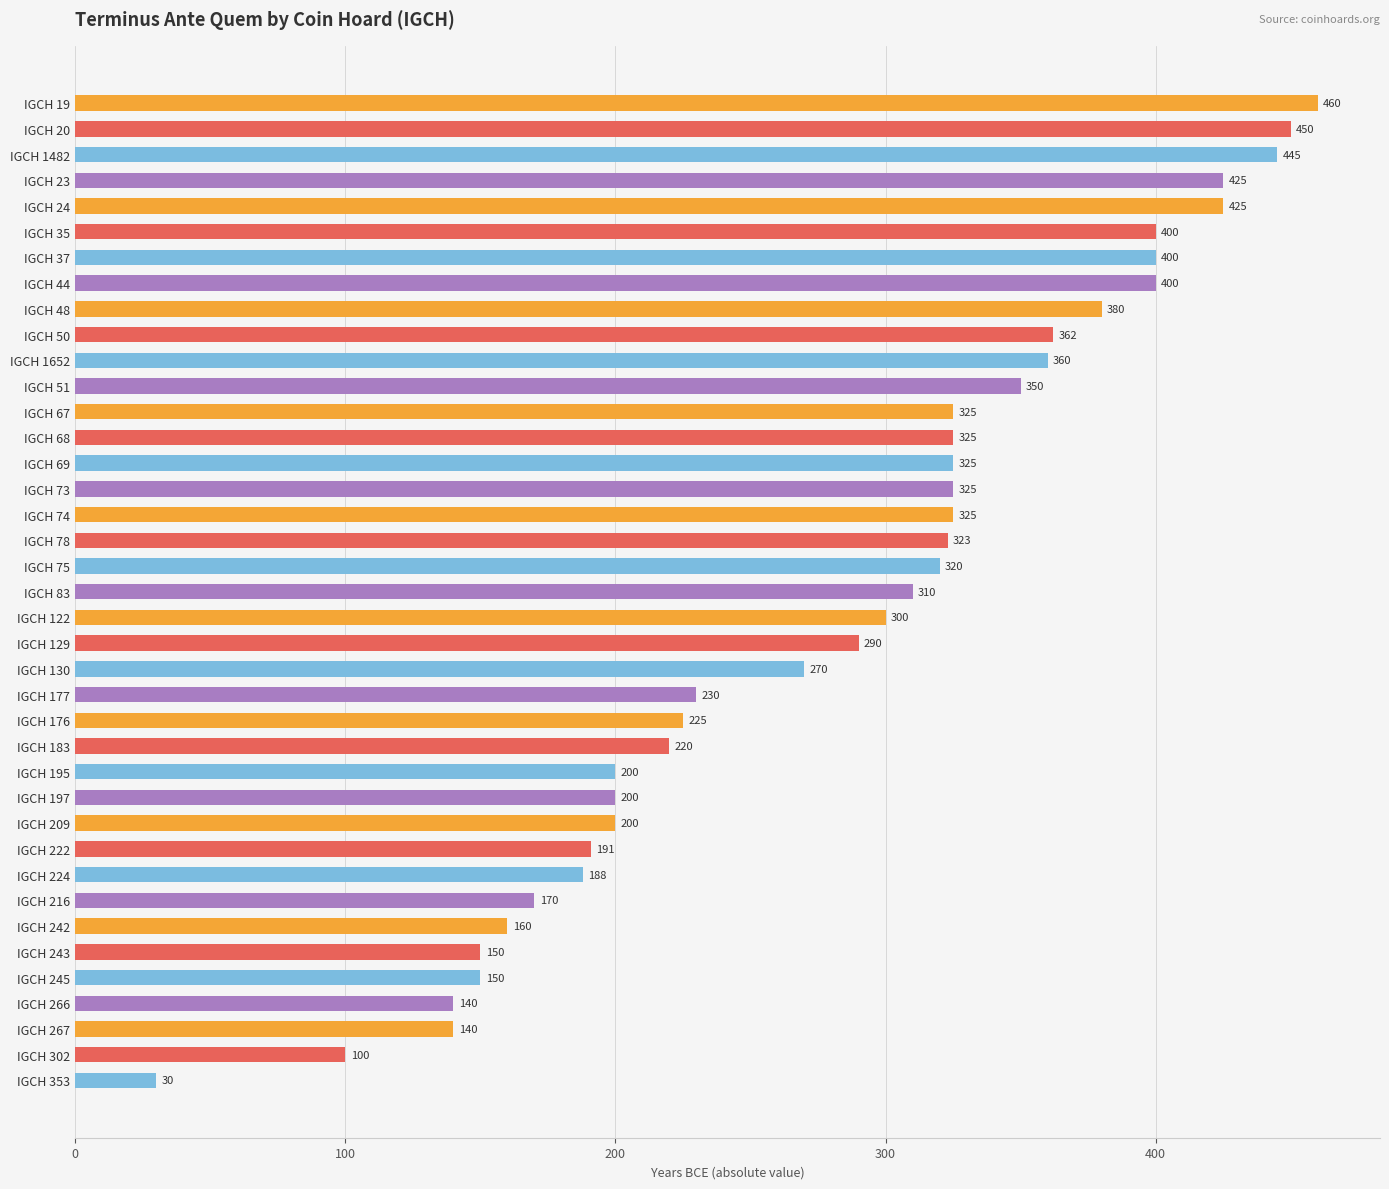

Reading bottom to top, extract all data points from this chart.

30	100	140	140	150	150	160	170	188	191	200	200	200	220	225	230	270	290	300	310	320	323	325	325	325	325	325	350	360	362	380	400	400	400	425	425	445	450	460